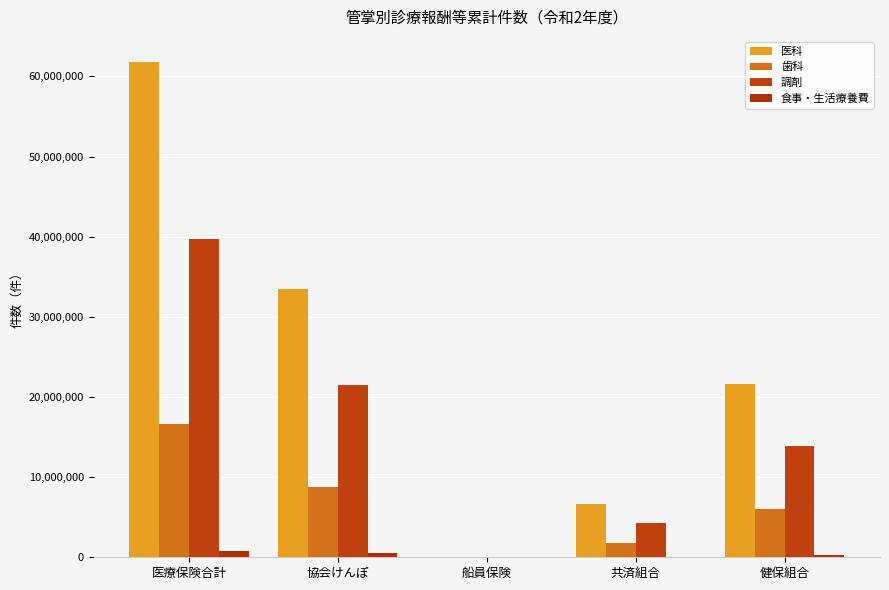

How many categories are shown in the chart?

5